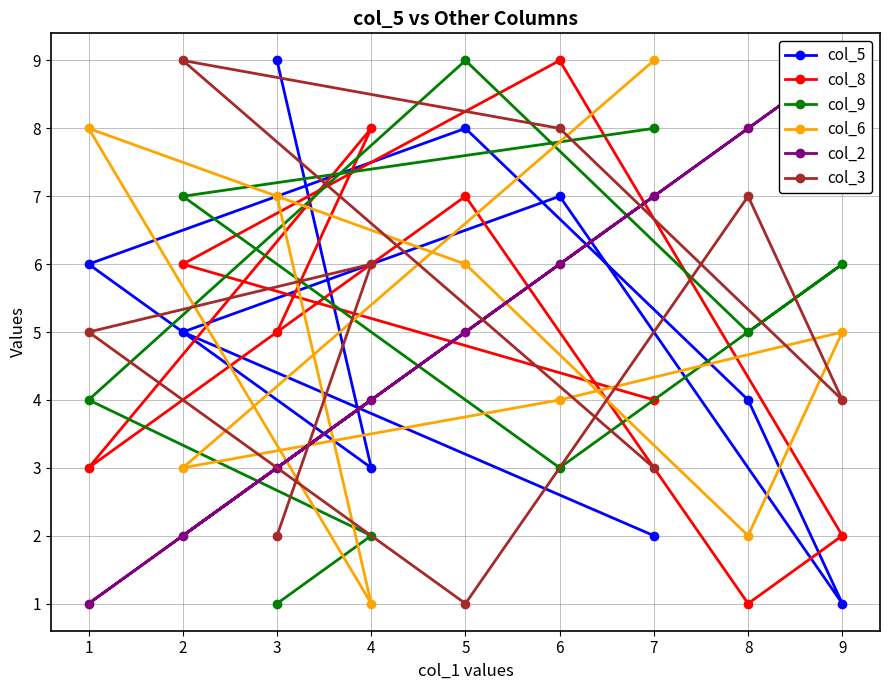

Is the value of col_5 at 2 greater than the value of col_8 at 1?

Yes